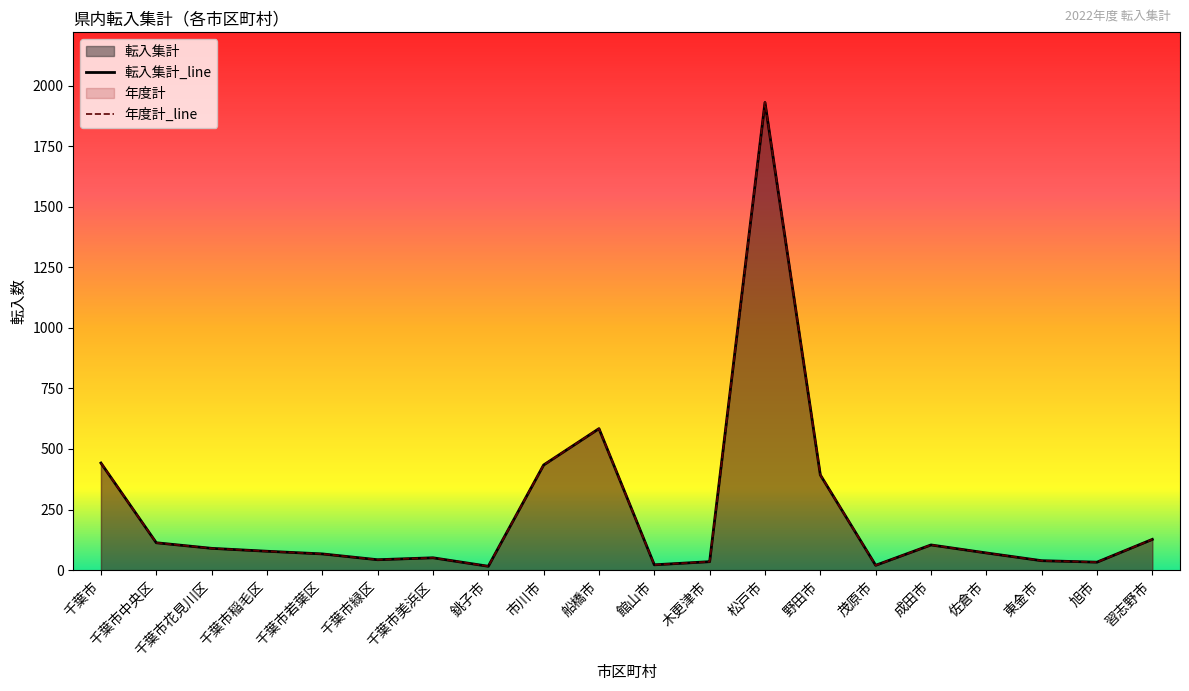

What position from the right is 習志野市?

1